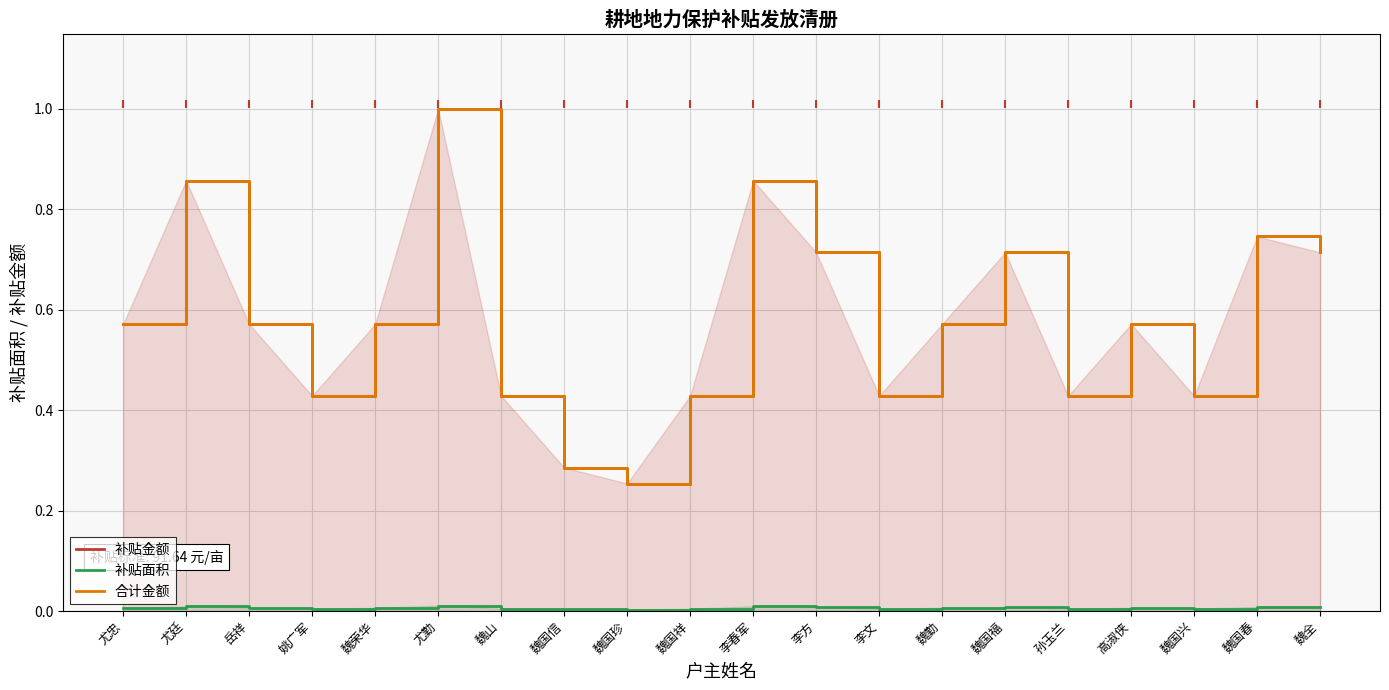

Reading left to right, list all the values displayed in this chart.

补贴金额: 尤忠=0.6	尤廷=0.9	岳祥=0.6	姚广军=0.4	魏荣华=0.6	尤勤=1.0	魏山=0.4	魏国信=0.3	魏国珍=0.3	魏国祥=0.4	李春军=0.9	李方=0.7	李文=0.4	魏勤=0.6	魏国福=0.7	孙玉兰=0.4	高淑侠=0.6	魏国兴=0.4	魏国春=0.7	魏全=0.7
补贴面积: 尤忠=0.0	尤廷=0.0	岳祥=0.0	姚广军=0.0	魏荣华=0.0	尤勤=0.0	魏山=0.0	魏国信=0.0	魏国珍=0.0	魏国祥=0.0	李春军=0.0	李方=0.0	李文=0.0	魏勤=0.0	魏国福=0.0	孙玉兰=0.0	高淑侠=0.0	魏国兴=0.0	魏国春=0.0	魏全=0.0
合计金额: 尤忠=0.6	尤廷=0.9	岳祥=0.6	姚广军=0.4	魏荣华=0.6	尤勤=1.0	魏山=0.4	魏国信=0.3	魏国珍=0.3	魏国祥=0.4	李春军=0.9	李方=0.7	李文=0.4	魏勤=0.6	魏国福=0.7	孙玉兰=0.4	高淑侠=0.6	魏国兴=0.4	魏国春=0.7	魏全=0.7